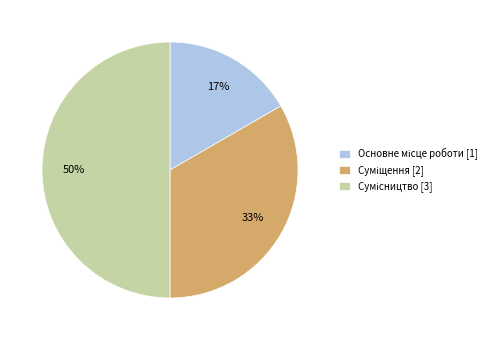

To the nearest percent, what is the difference between the largest and smallest slice percentages?

33%